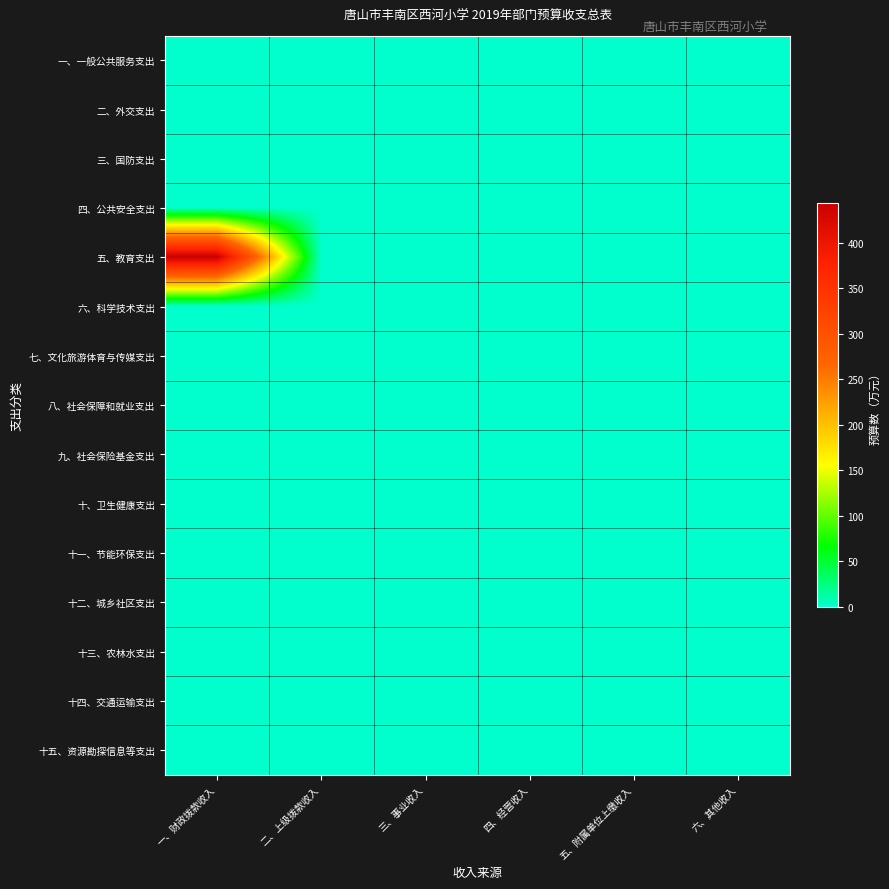

What is the maximum value shown in the chart?

443.4